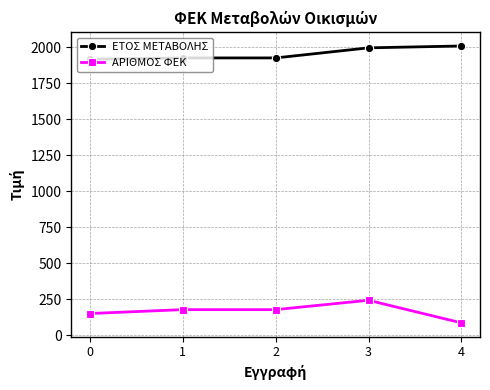

How many distinct data groups are displayed?

2